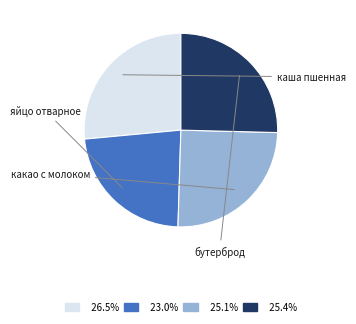

Is there a majority slice in this chart?

No